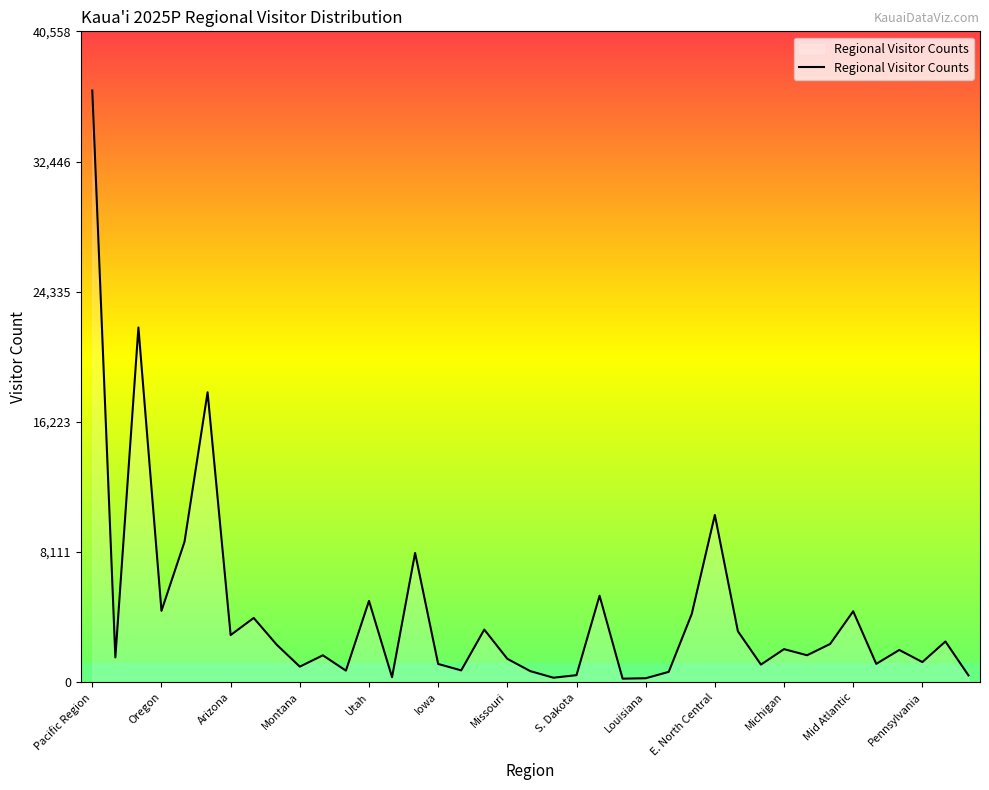

What is the difference between the maximum and minimum values?

36644.1